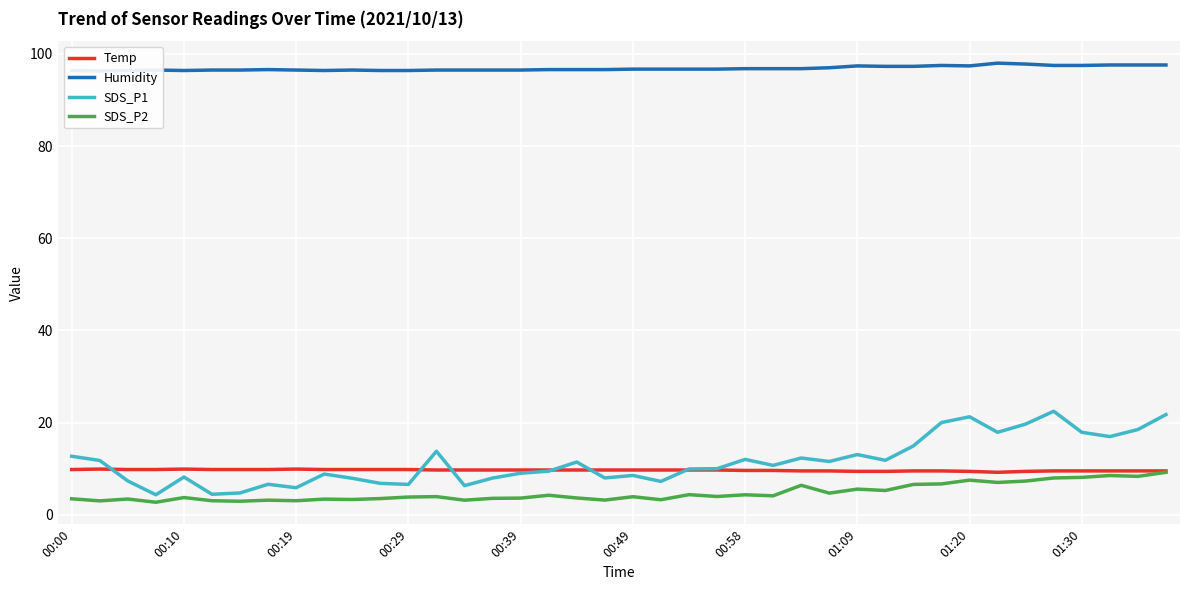

What are all the series names shown in the legend?

Temp, Humidity, SDS_P1, SDS_P2